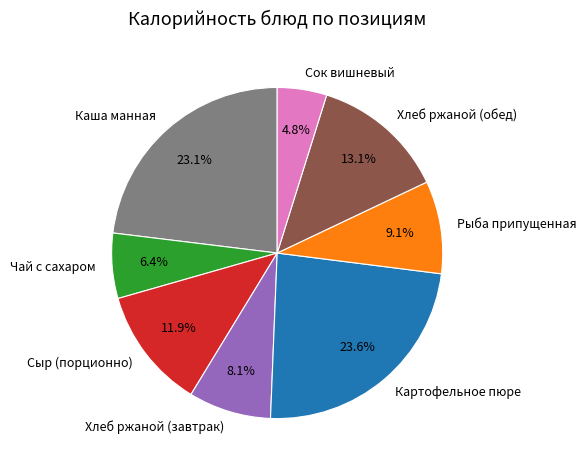

Does Чай с сахаром represent more than half of the total?

No